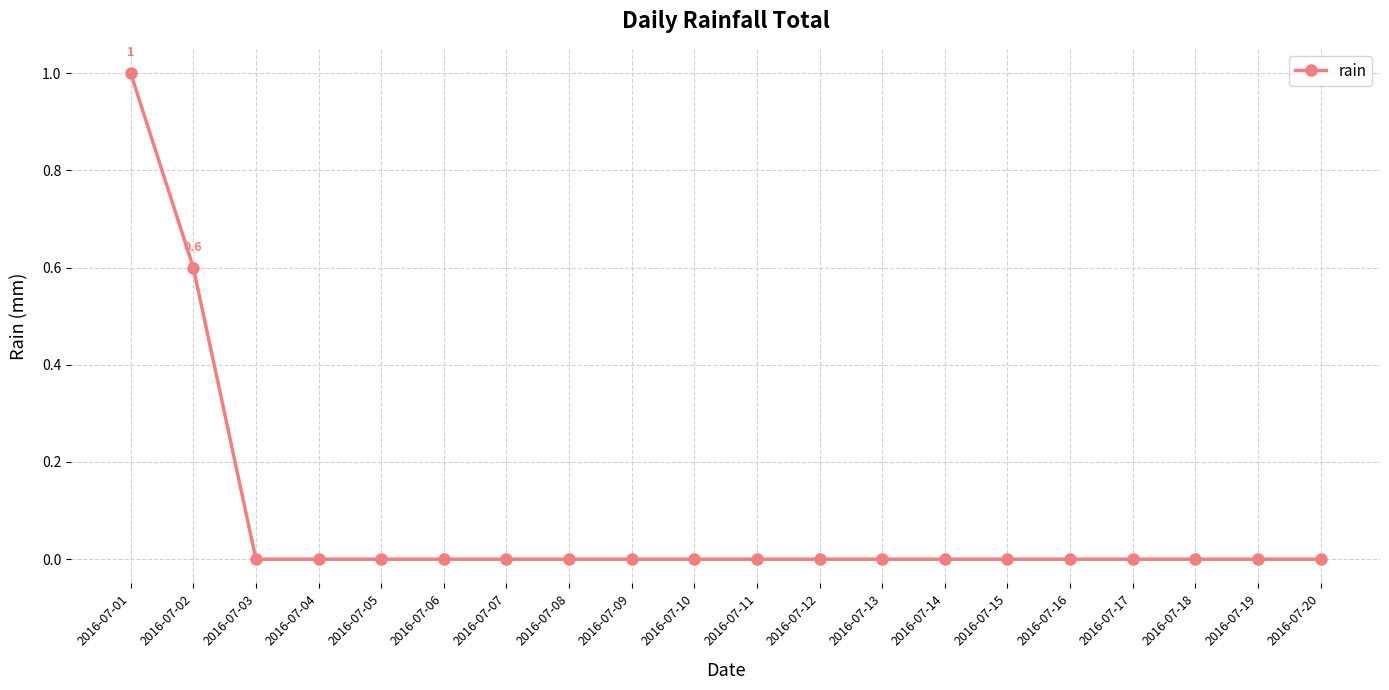

Reading left to right, what are all the values shown in this chart?

2016-07-01=1.0	2016-07-02=0.6	2016-07-03=0.0	2016-07-04=0.0	2016-07-05=0.0	2016-07-06=0.0	2016-07-07=0.0	2016-07-08=0.0	2016-07-09=0.0	2016-07-10=0.0	2016-07-11=0.0	2016-07-12=0.0	2016-07-13=0.0	2016-07-14=0.0	2016-07-15=0.0	2016-07-16=0.0	2016-07-17=0.0	2016-07-18=0.0	2016-07-19=0.0	2016-07-20=0.0